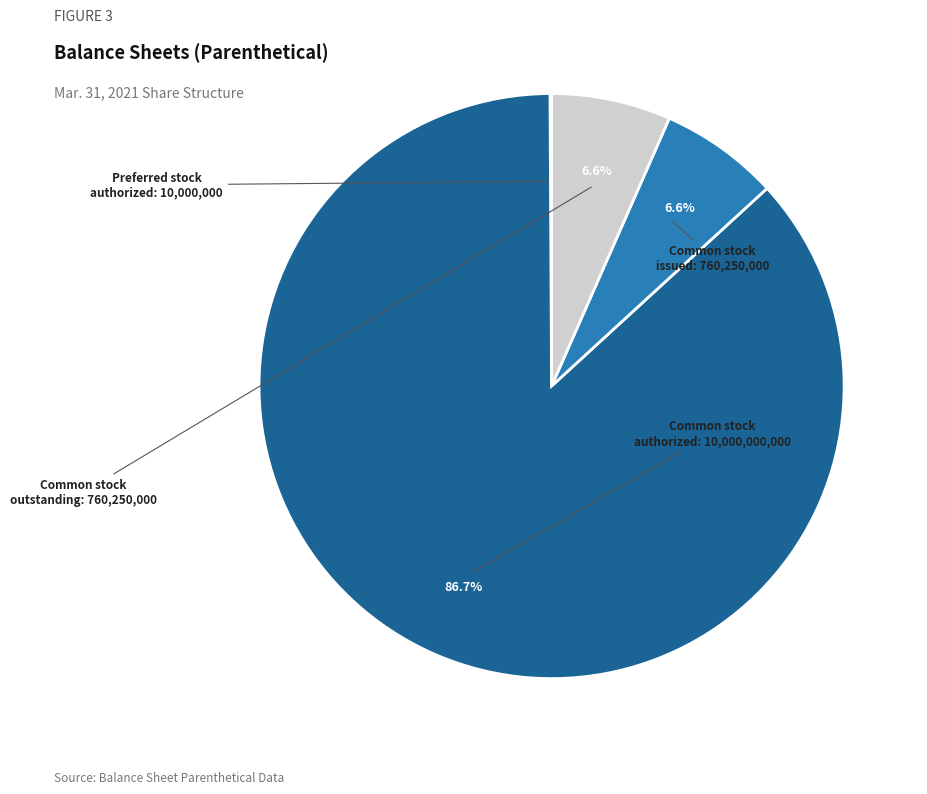

Is there any slice that represents more than half of the pie?

Yes